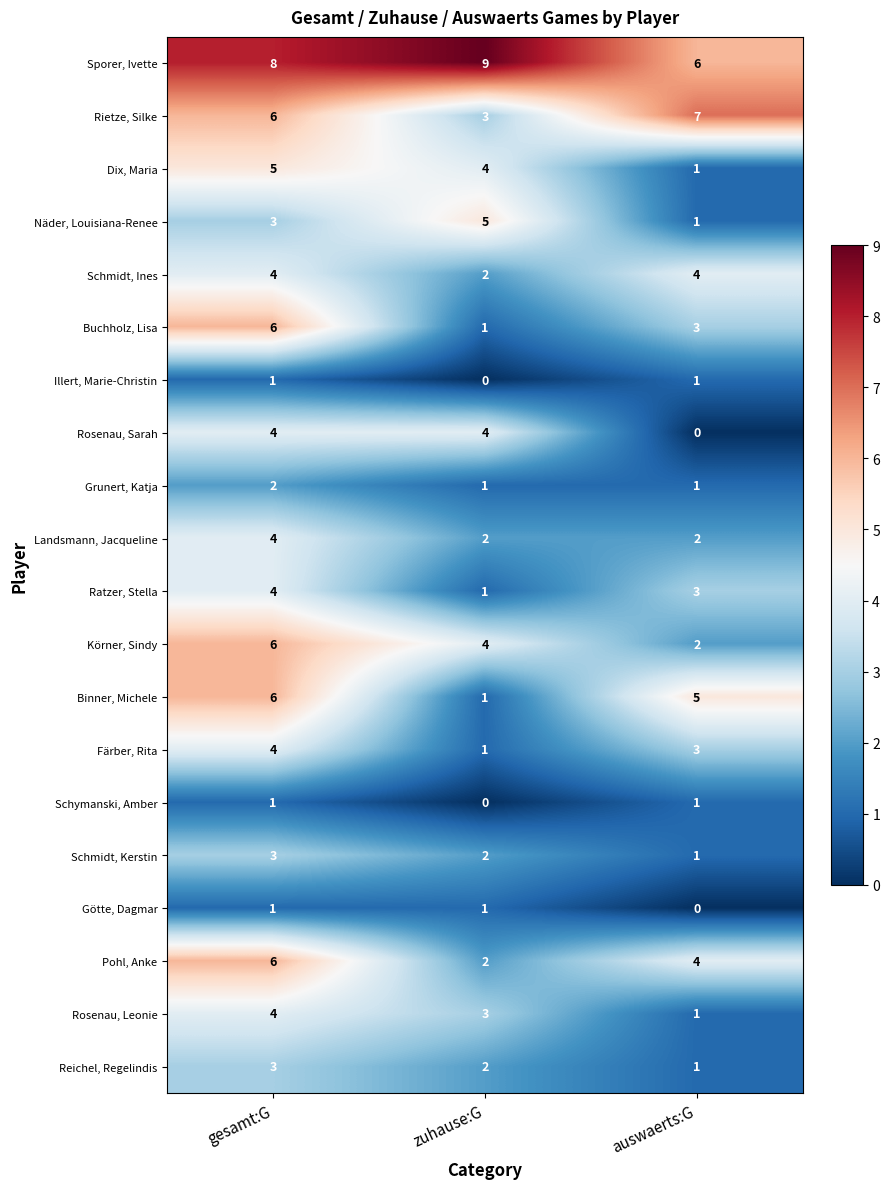

Which series has the largest total across all categories?

Sporer, Ivette